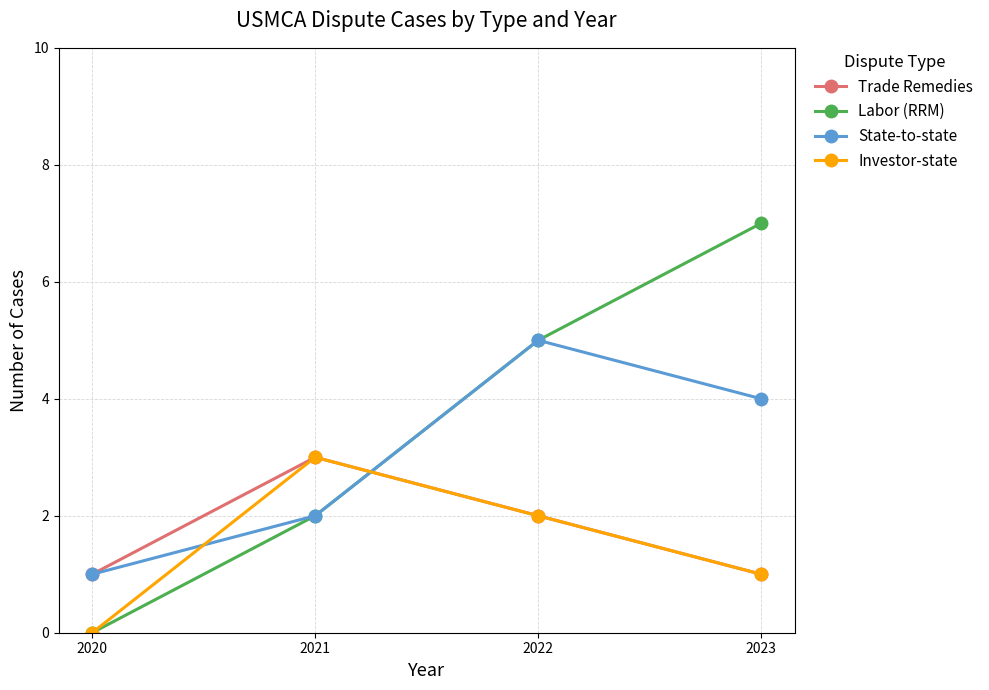

Is it true that State-to-state equals 1 at 2020?

True